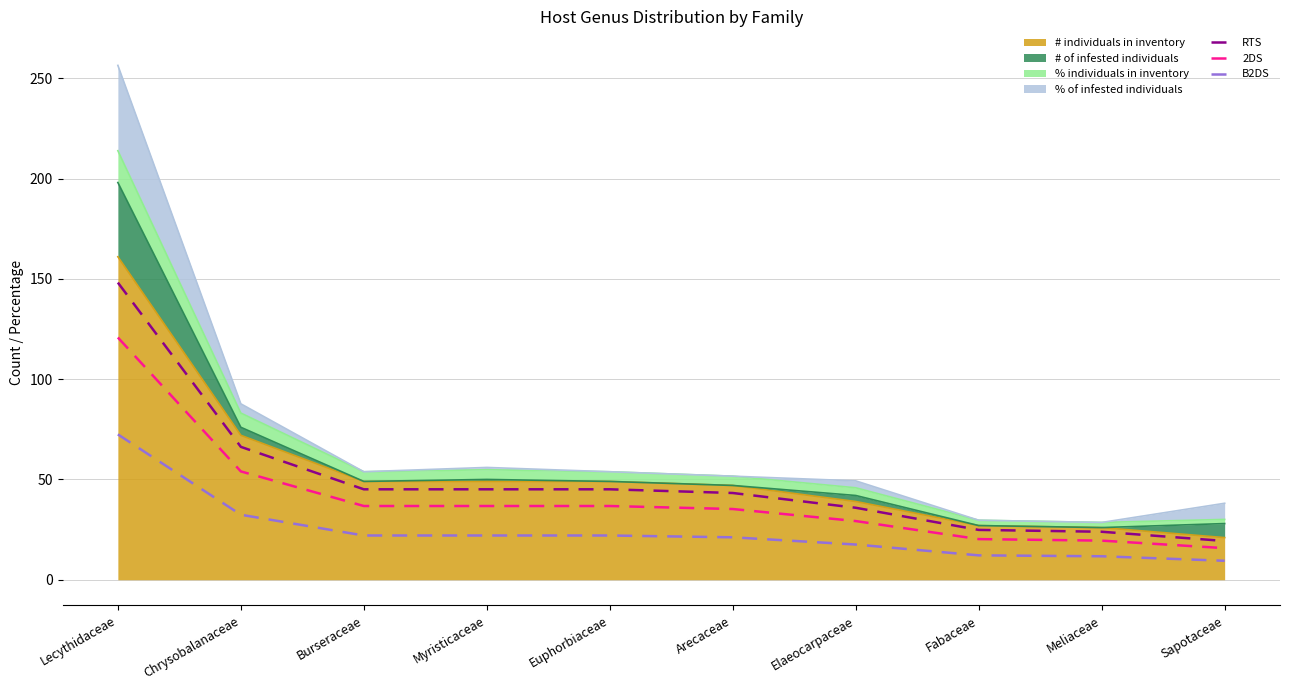

List the series in order of their peak value, lowest first.

B2DS, 2DS, RTS